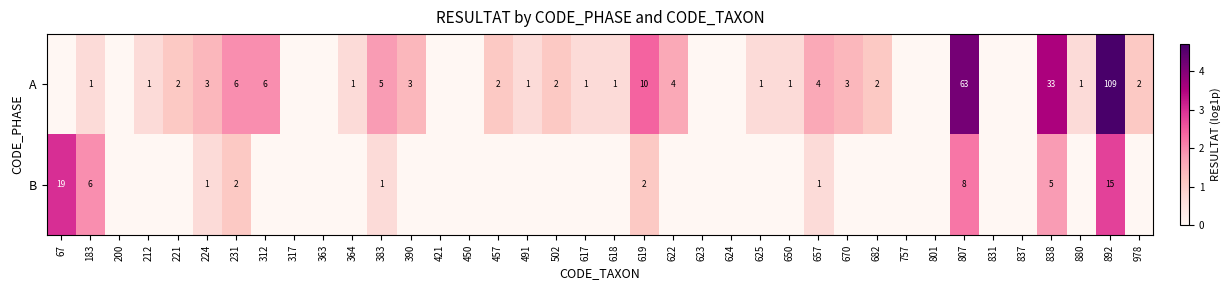

The value of B at 183 is 6. True or false?

True